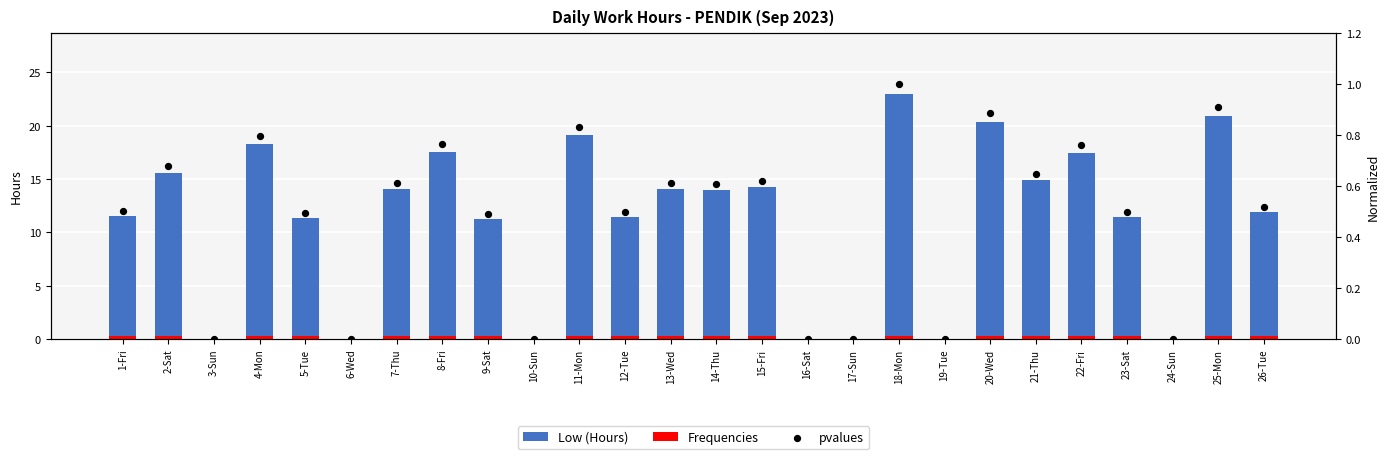

At which category is the sum across all series the highest?

18-Mon